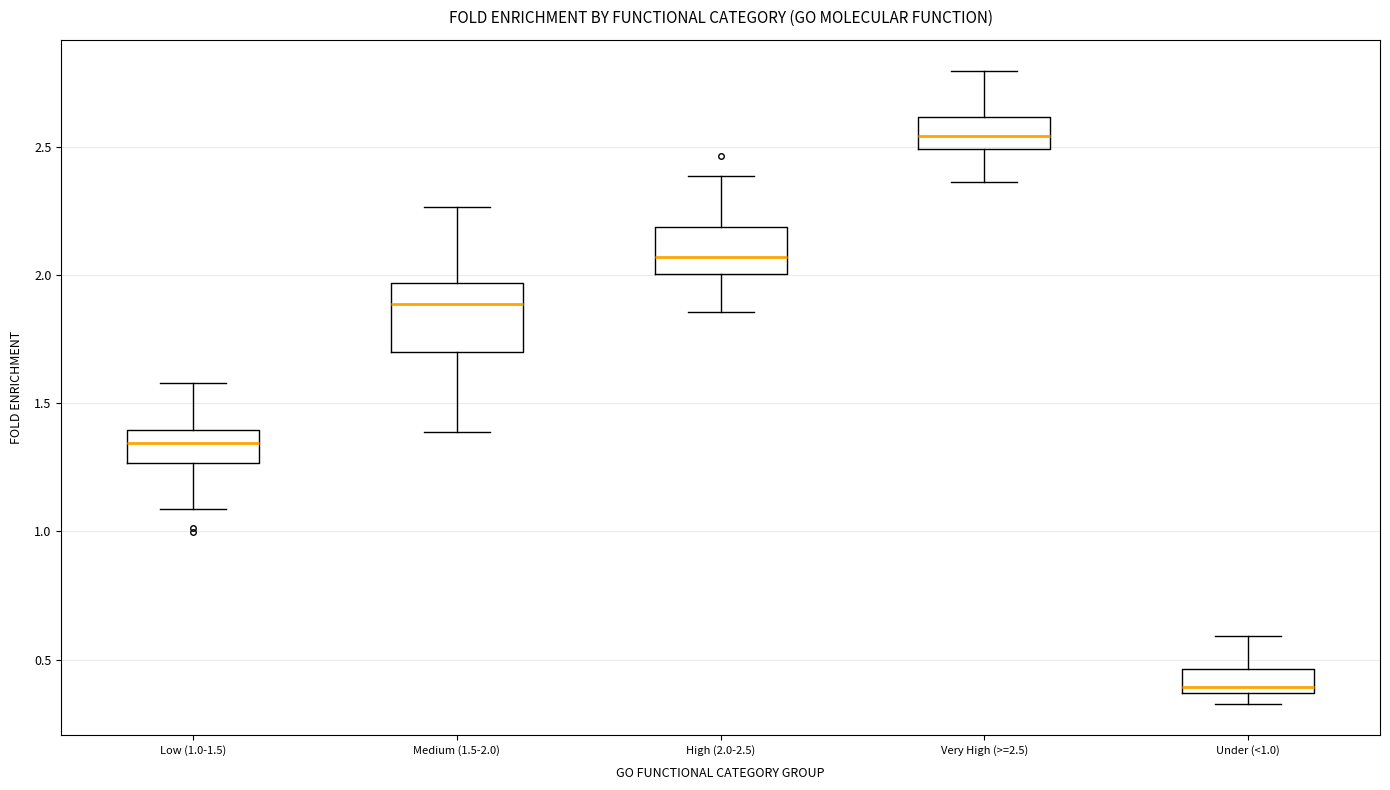

Where is the lower edge of the box for Under (<1.0) on the y-axis? The values are not printed on the chart, so give them approximately, as read against the axis.

0.35